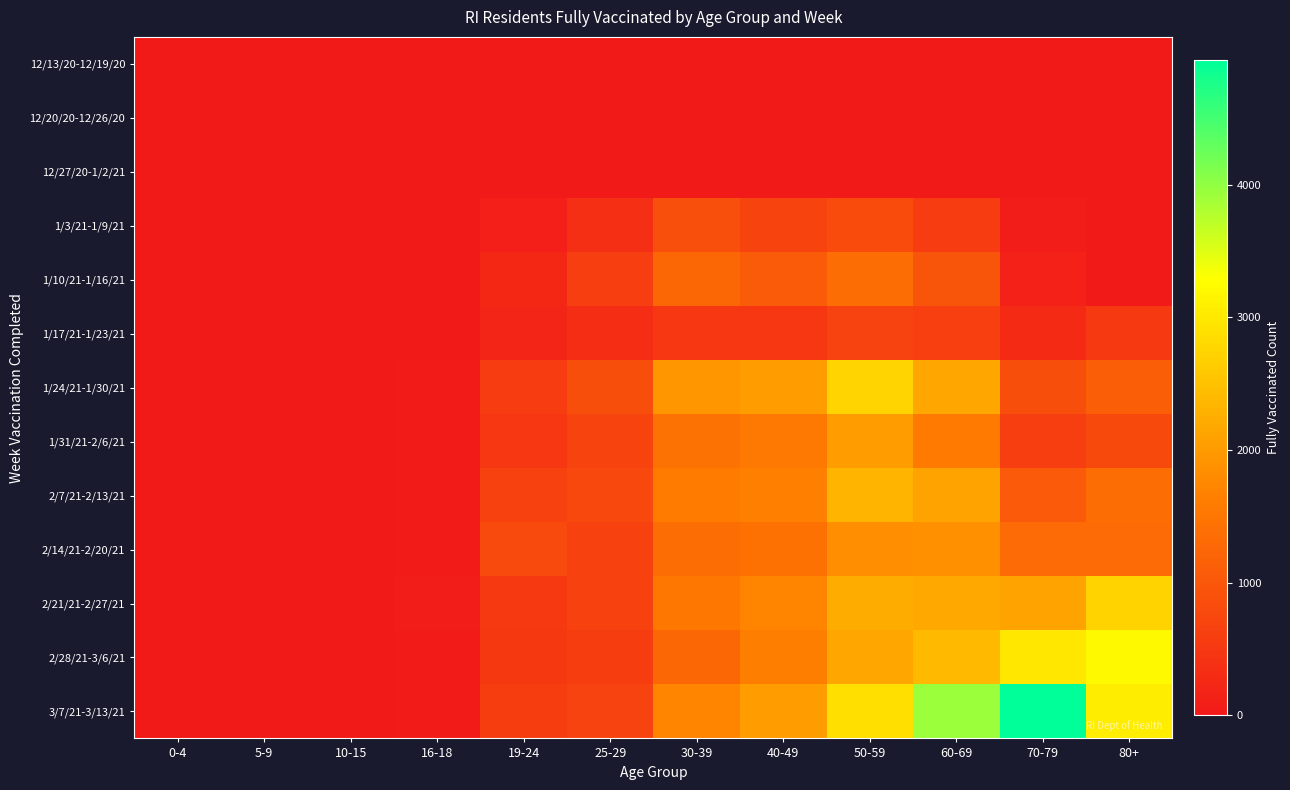

Rank the series at 25-29 from lowest to highest value.

12/13/20-12/19/20, 12/20/20-12/26/20, 12/27/20-1/2/21, 1/17/21-1/23/21, 1/3/21-1/9/21, 2/28/21-3/6/21, 1/10/21-1/16/21, 2/14/21-2/20/21, 2/21/21-2/27/21, 3/7/21-3/13/21, 1/31/21-2/6/21, 2/7/21-2/13/21, 1/24/21-1/30/21